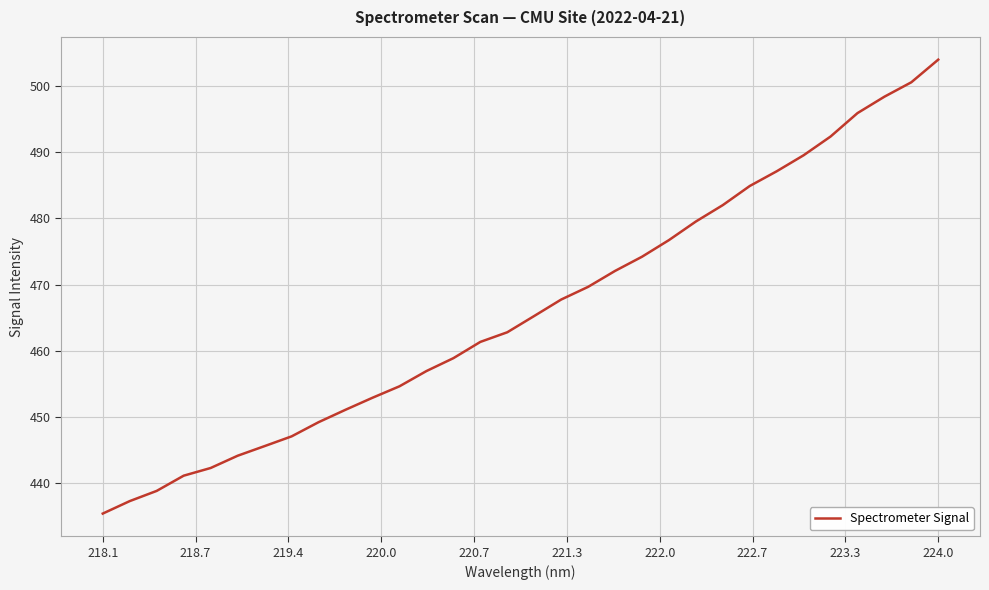

True or false: the data has more than 1 interior local peaks.

False